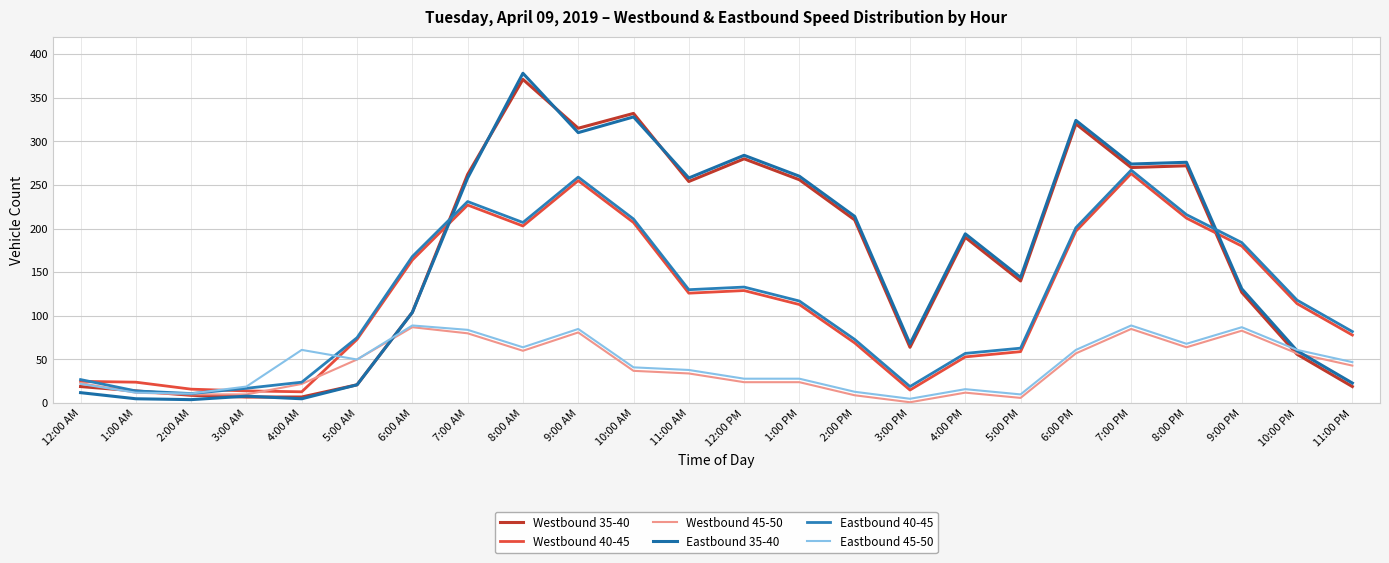

Reading left to right, list all the values displayed in this chart.

Westbound 35-40: 12:00 AM=19	1:00 AM=14	2:00 AM=9	3:00 AM=7	4:00 AM=7	5:00 AM=21	6:00 AM=104	7:00 AM=262	8:00 AM=371	9:00 AM=315	10:00 AM=332	11:00 AM=254	12:00 PM=280	1:00 PM=256	2:00 PM=210	3:00 PM=64	4:00 PM=190	5:00 PM=140	6:00 PM=320	7:00 PM=270	8:00 PM=272	9:00 PM=127	10:00 PM=56	11:00 PM=19
Westbound 40-45: 12:00 AM=25	1:00 AM=24	2:00 AM=16	3:00 AM=14	4:00 AM=13	5:00 AM=73	6:00 AM=164	7:00 AM=227	8:00 AM=203	9:00 AM=255	10:00 AM=207	11:00 AM=126	12:00 PM=129	1:00 PM=113	2:00 PM=69	3:00 PM=15	4:00 PM=53	5:00 PM=59	6:00 PM=197	7:00 PM=263	8:00 PM=212	9:00 PM=180	10:00 PM=114	11:00 PM=78
Westbound 45-50: 12:00 AM=23	1:00 AM=12	2:00 AM=10	3:00 AM=10	4:00 AM=22	5:00 AM=50	6:00 AM=87	7:00 AM=80	8:00 AM=60	9:00 AM=81	10:00 AM=37	11:00 AM=34	12:00 PM=24	1:00 PM=24	2:00 PM=9	3:00 PM=1	4:00 PM=12	5:00 PM=6	6:00 PM=57	7:00 PM=85	8:00 PM=64	9:00 PM=83	10:00 PM=57	11:00 PM=43
Eastbound 35-40: 12:00 AM=12	1:00 AM=5	2:00 AM=4	3:00 AM=8	4:00 AM=5	5:00 AM=21	6:00 AM=104	7:00 AM=258	8:00 AM=378	9:00 AM=310	10:00 AM=328	11:00 AM=258	12:00 PM=284	1:00 PM=260	2:00 PM=214	3:00 PM=68	4:00 PM=194	5:00 PM=144	6:00 PM=324	7:00 PM=274	8:00 PM=276	9:00 PM=131	10:00 PM=60	11:00 PM=23
Eastbound 40-45: 12:00 AM=27	1:00 AM=14	2:00 AM=11	3:00 AM=17	4:00 AM=24	5:00 AM=75	6:00 AM=168	7:00 AM=231	8:00 AM=207	9:00 AM=259	10:00 AM=211	11:00 AM=130	12:00 PM=133	1:00 PM=117	2:00 PM=73	3:00 PM=19	4:00 PM=57	5:00 PM=63	6:00 PM=201	7:00 PM=267	8:00 PM=216	9:00 PM=184	10:00 PM=118	11:00 PM=82
Eastbound 45-50: 12:00 AM=22	1:00 AM=12	2:00 AM=11	3:00 AM=19	4:00 AM=61	5:00 AM=50	6:00 AM=89	7:00 AM=84	8:00 AM=64	9:00 AM=85	10:00 AM=41	11:00 AM=38	12:00 PM=28	1:00 PM=28	2:00 PM=13	3:00 PM=5	4:00 PM=16	5:00 PM=10	6:00 PM=61	7:00 PM=89	8:00 PM=68	9:00 PM=87	10:00 PM=61	11:00 PM=47